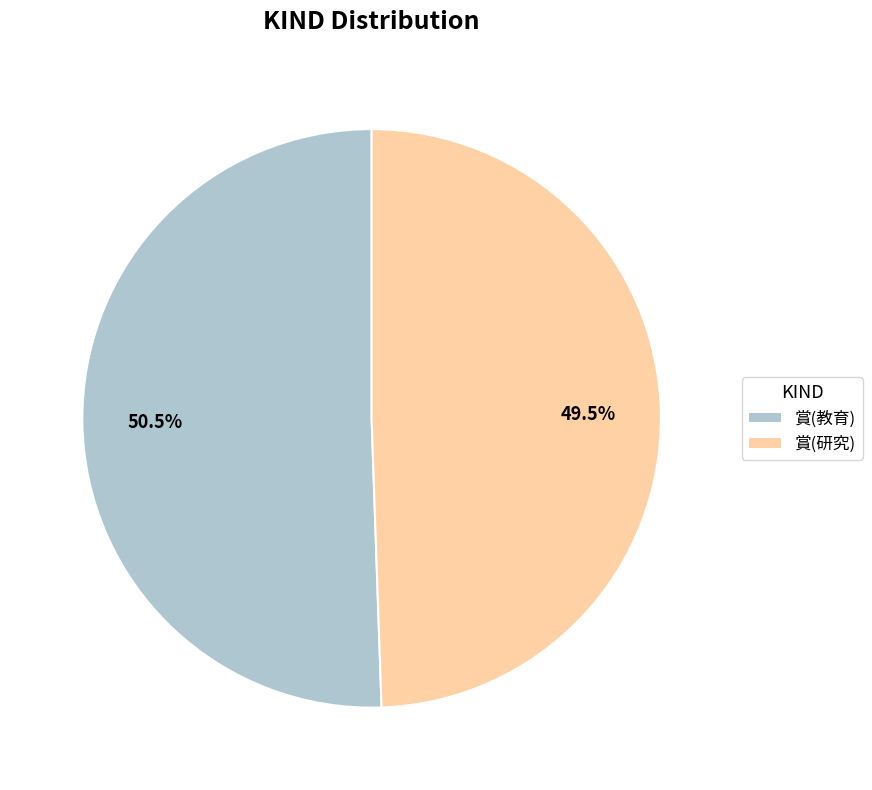

Is it true that 賞(教育) is 40% of the pie?

False